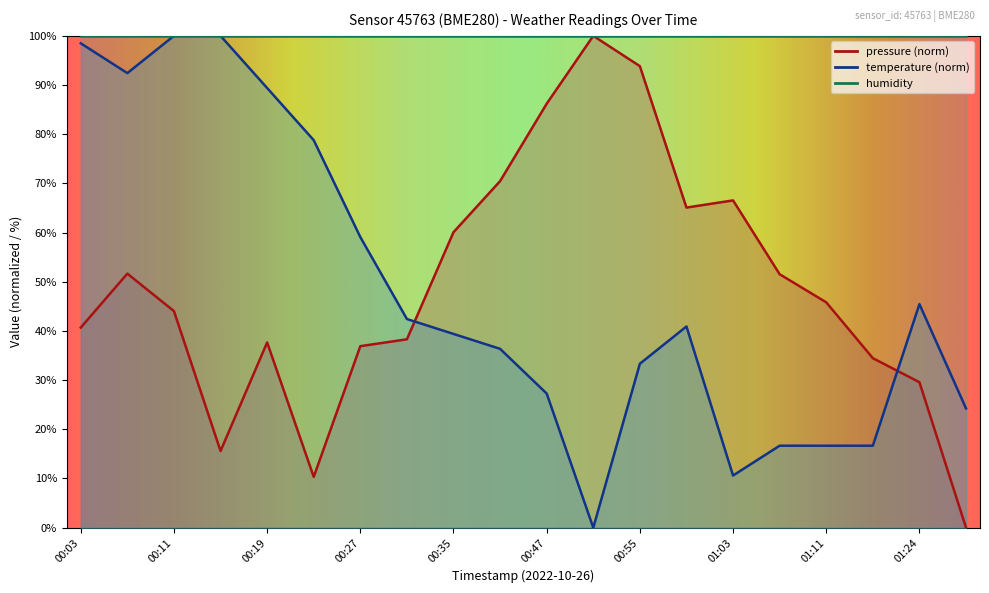

Which label corresponds to the largest value in the chart?

00:51